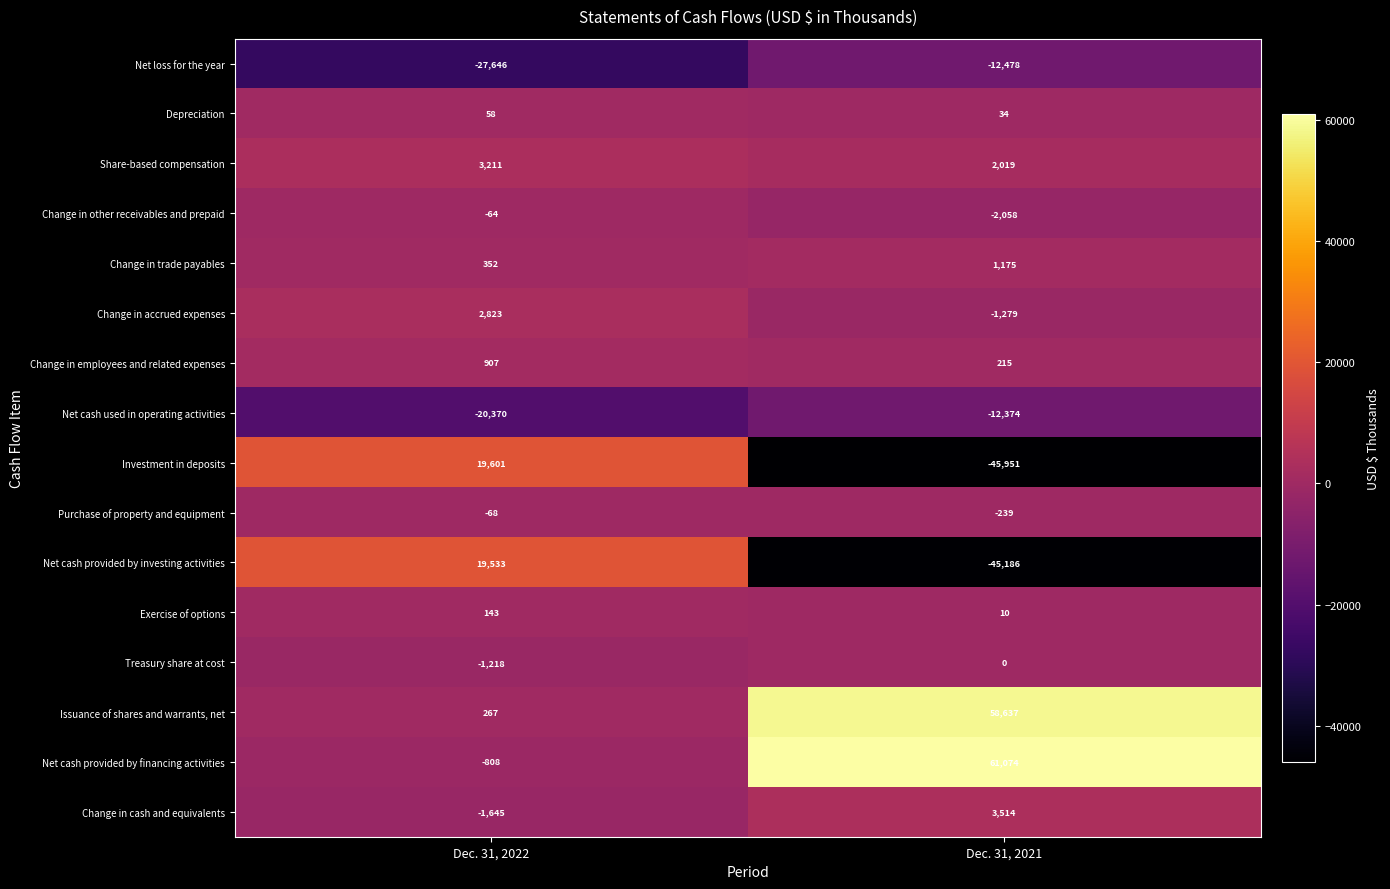

At which label is Issuance of shares and warrants, net closest to 29452?

Dec. 31, 2022